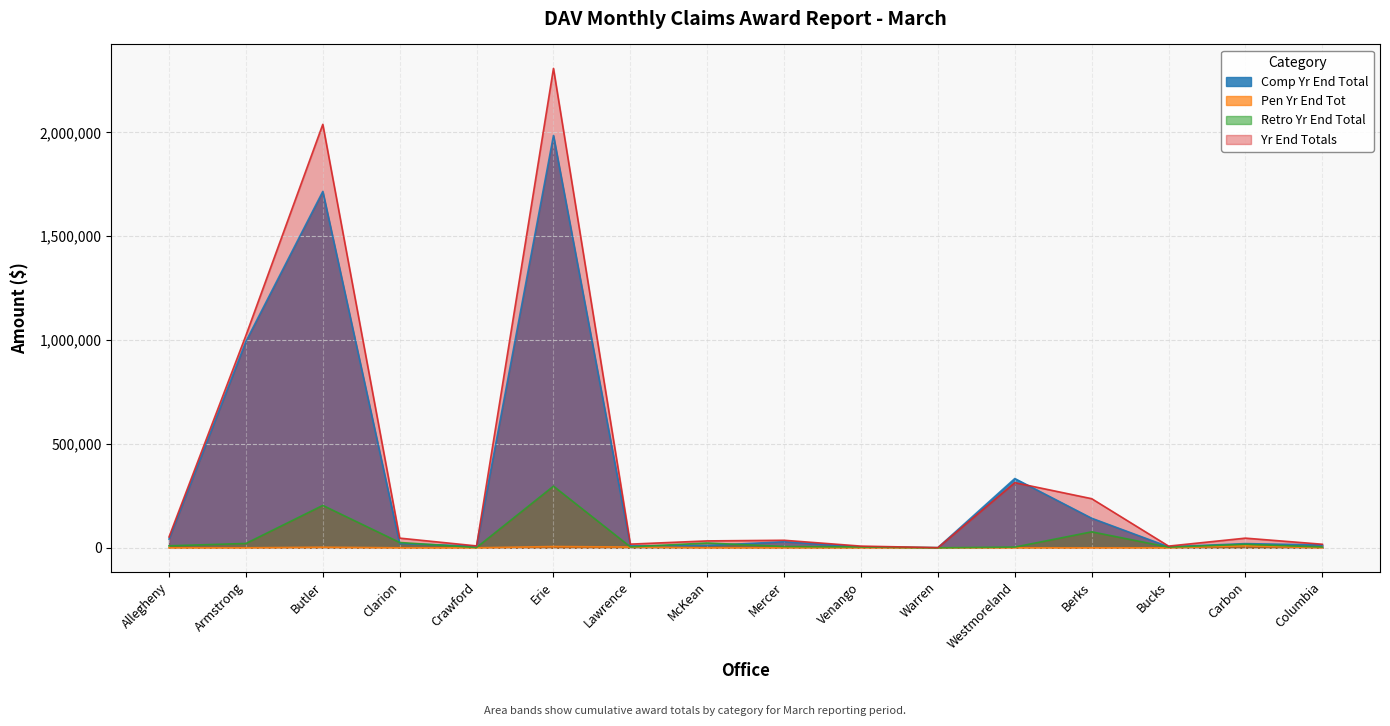

Where do Retro Yr End Total and Comp Yr End Total first cross each other?

Butler and Clarion